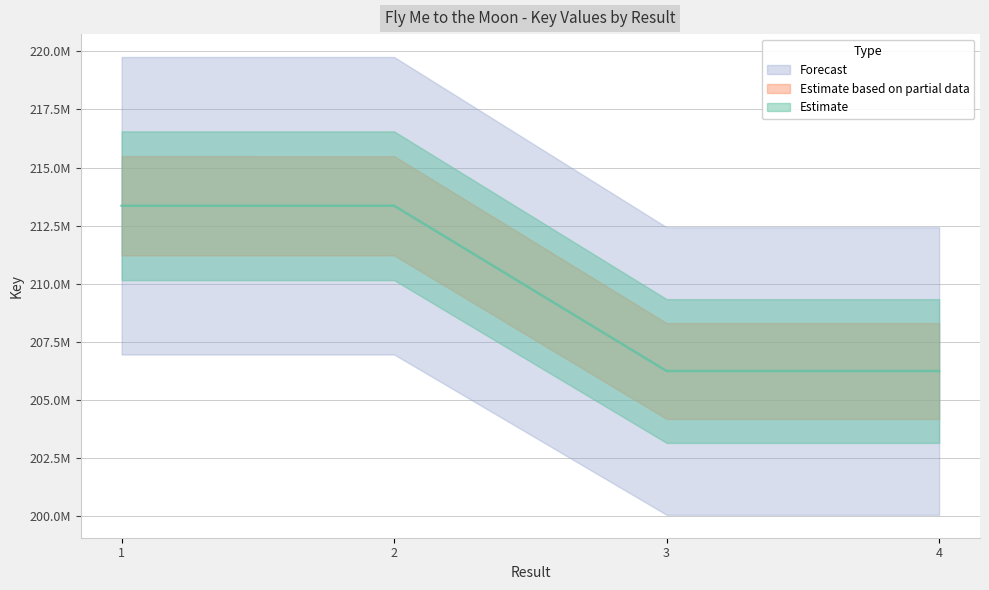

What is the difference between the maximum and minimum values?

7113062